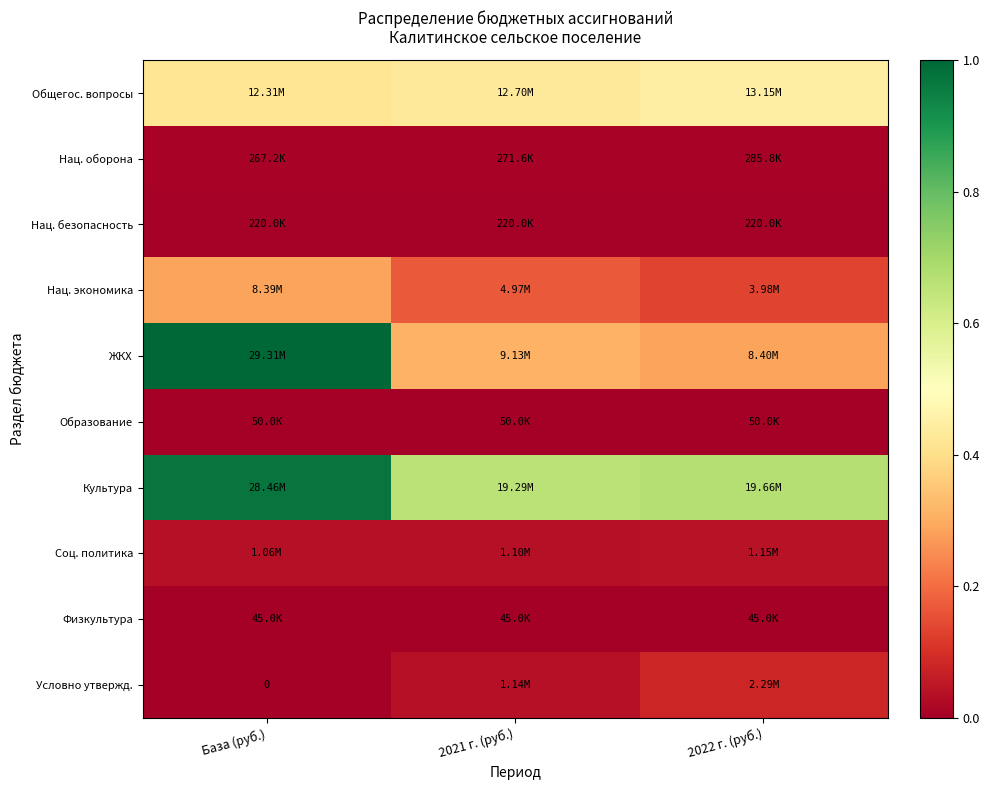

Count the number of categories in the chart.

3